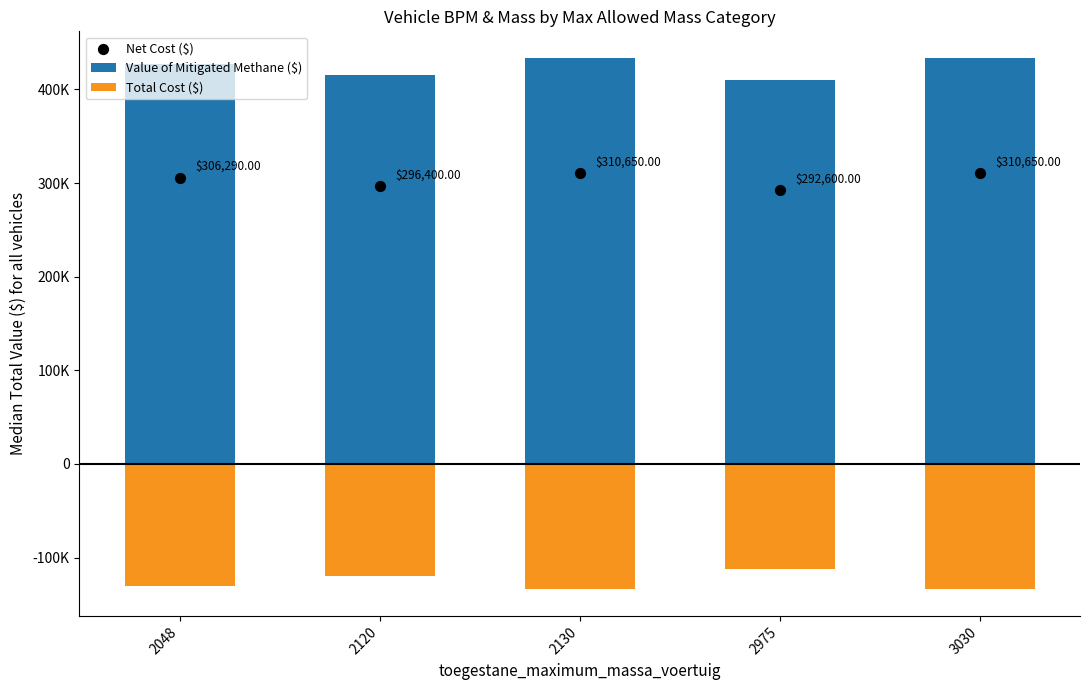

What are all the series names shown in the legend?

Value of Mitigated Methane ($), Total Cost ($), Net Cost ($)